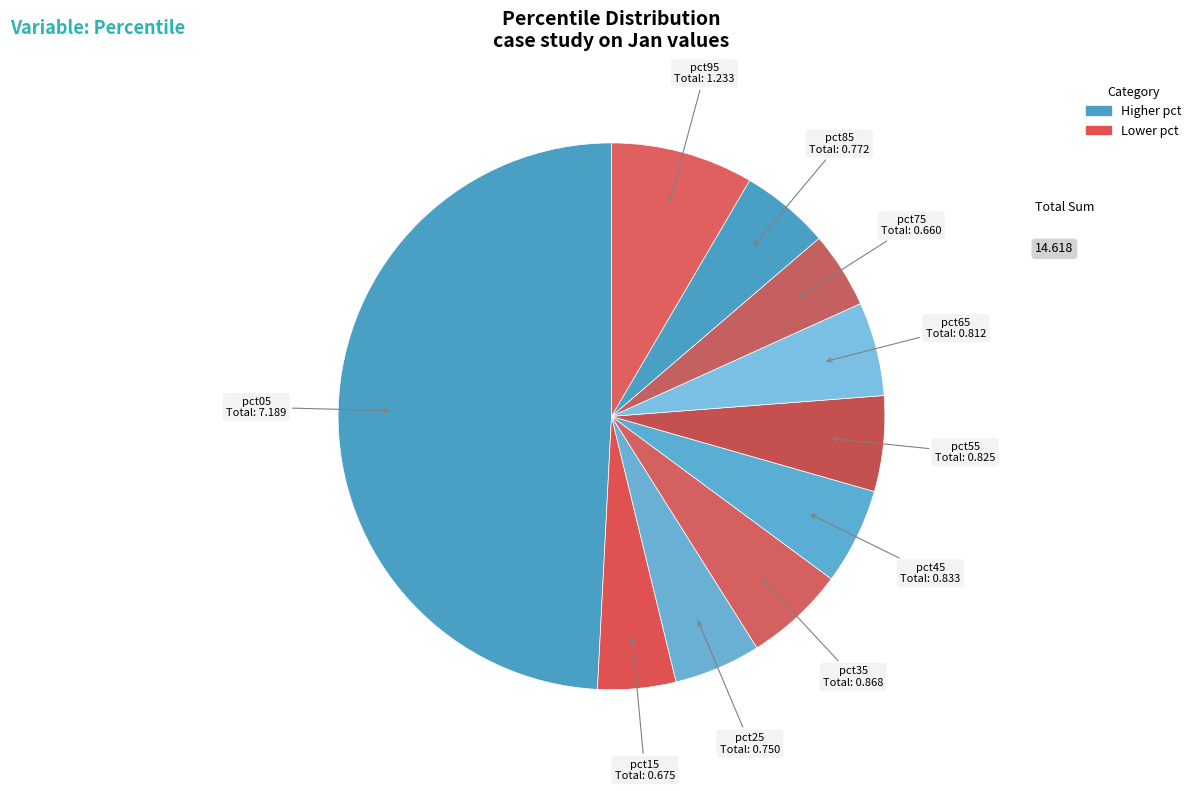

Does pct65 account for over 50% of the chart?

No